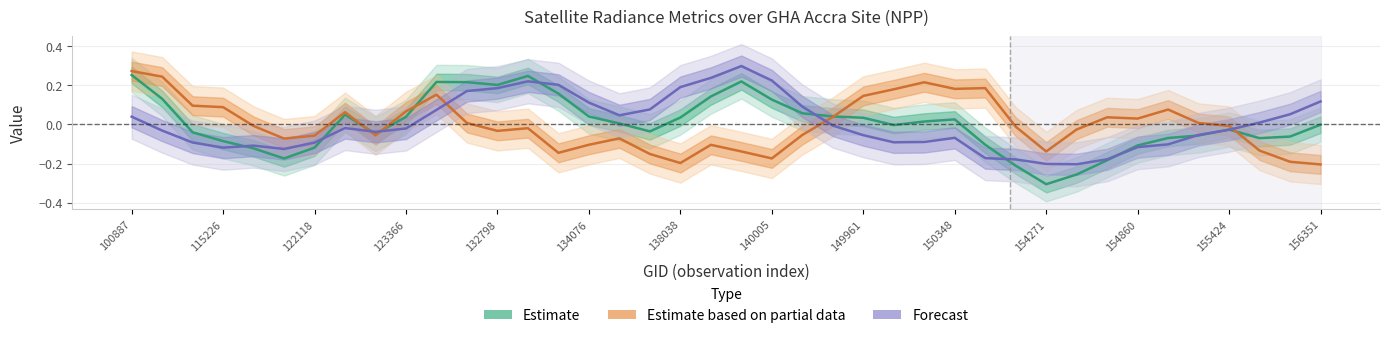

List the series in order of their peak value, highest first.

Forecast, Estimate based on partial data, Estimate